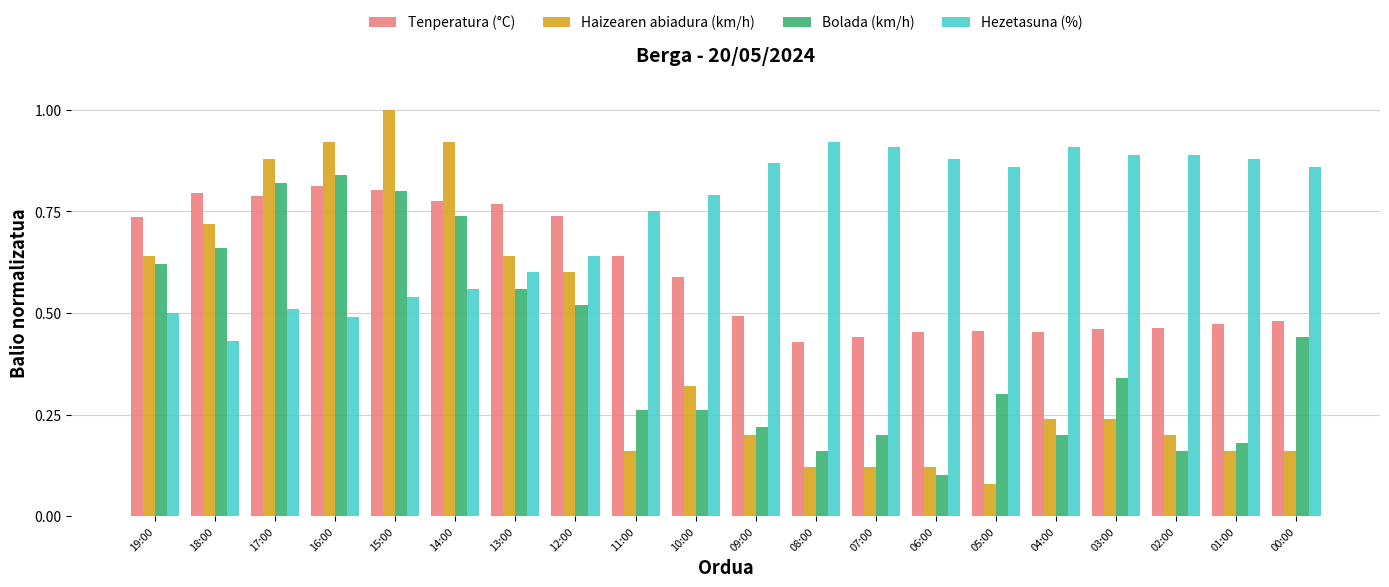

What is the sum of all Bolada (km/h) values?

8.4